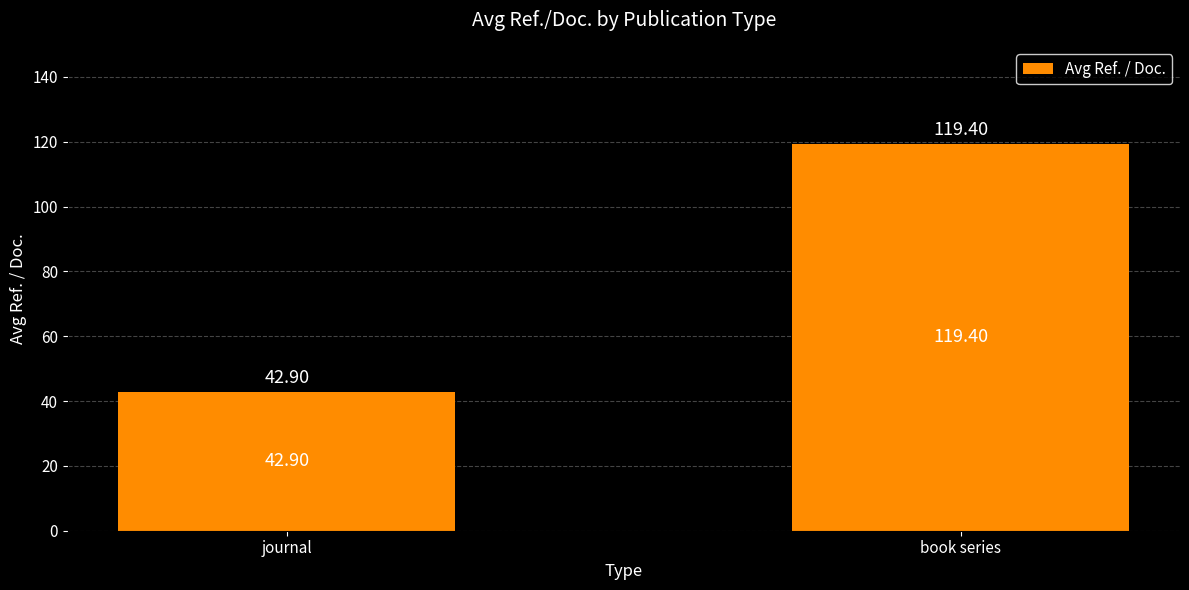

What is the sum of the values at journal and book series?

162.3